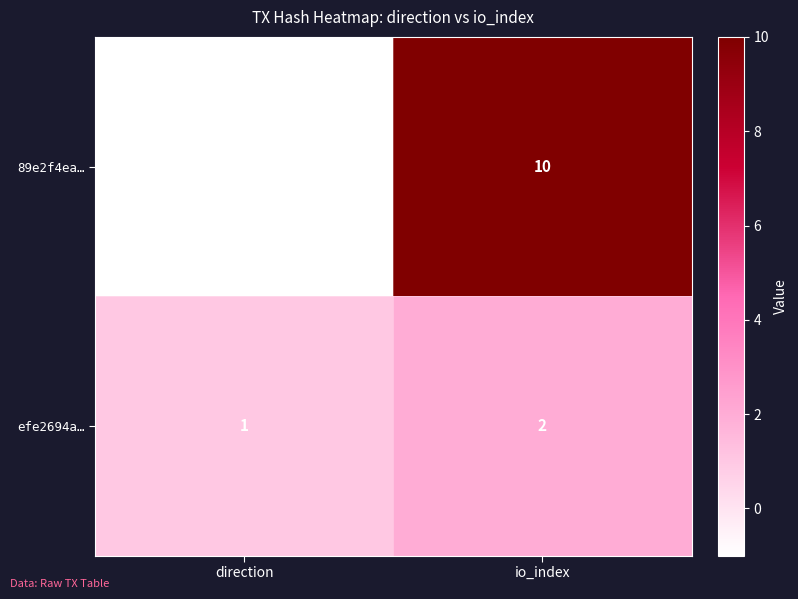

List the labels in order of efe2694a… value, largest first.

io_index, direction